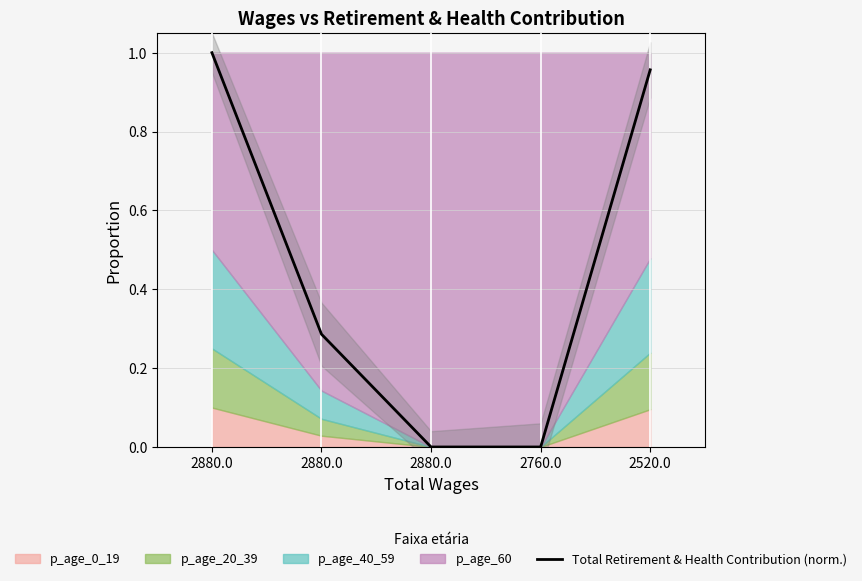

What is the greatest value displayed?

1.0